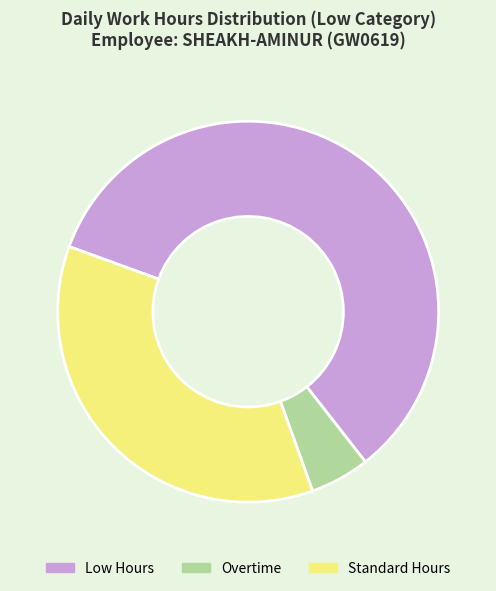

Is there a majority slice in this chart?

Yes